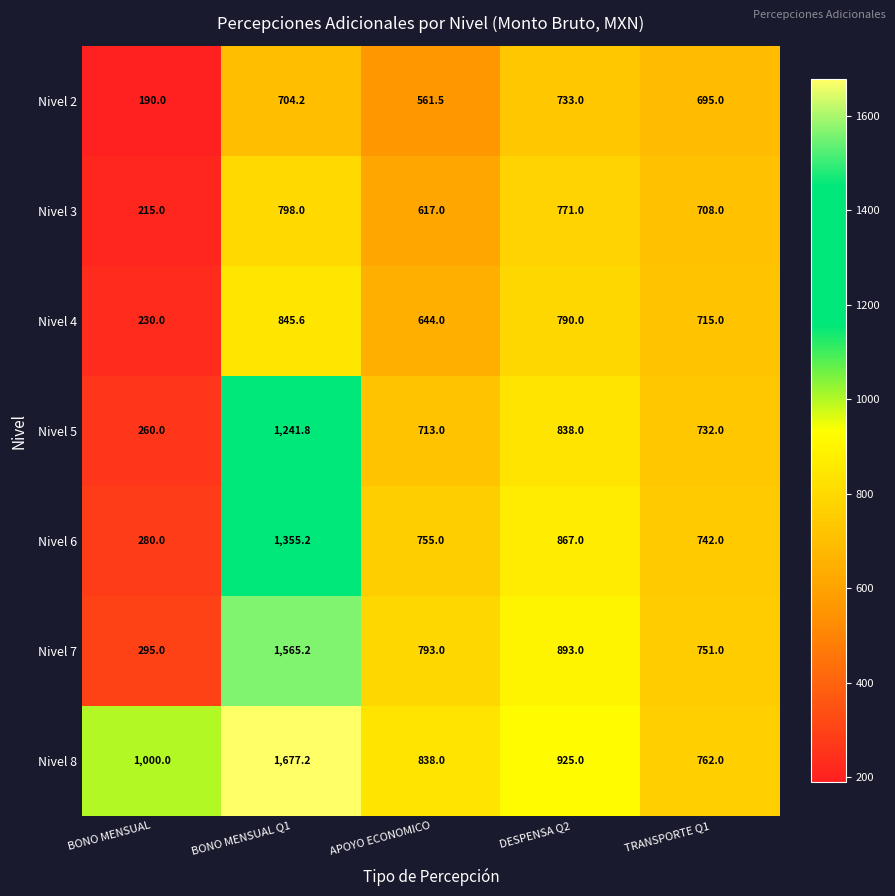

What is the difference between the maximum and minimum values in the Nivel 4 series?

615.6